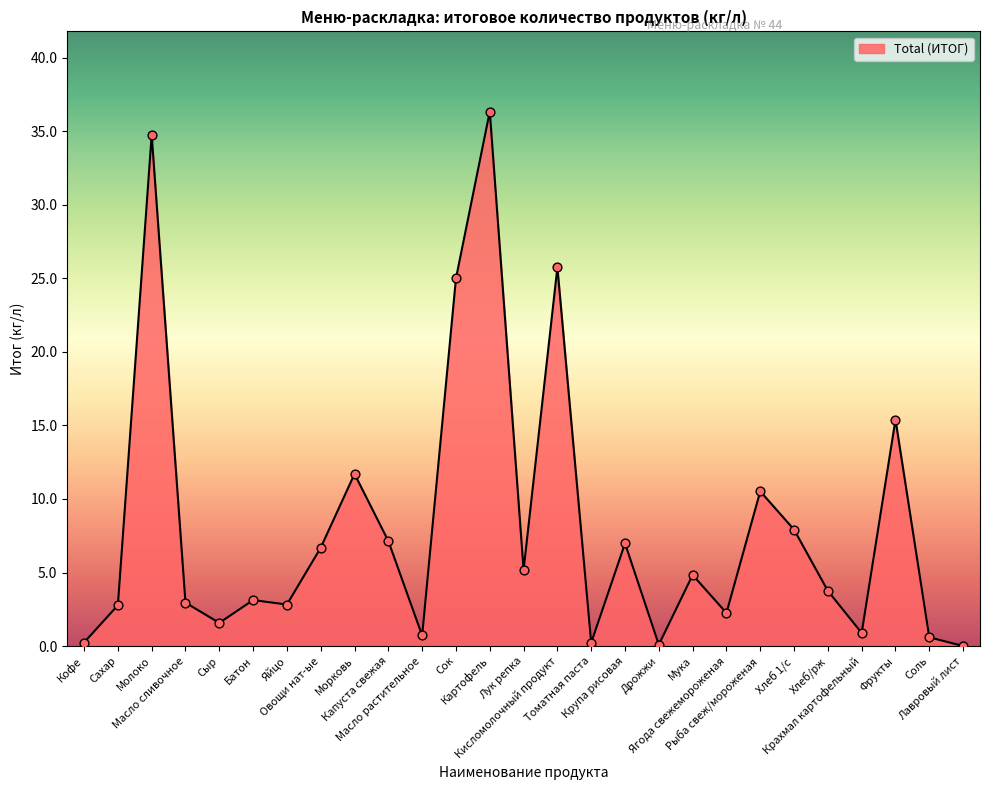

What is the change in value from Кофе to Мука?

+4.6